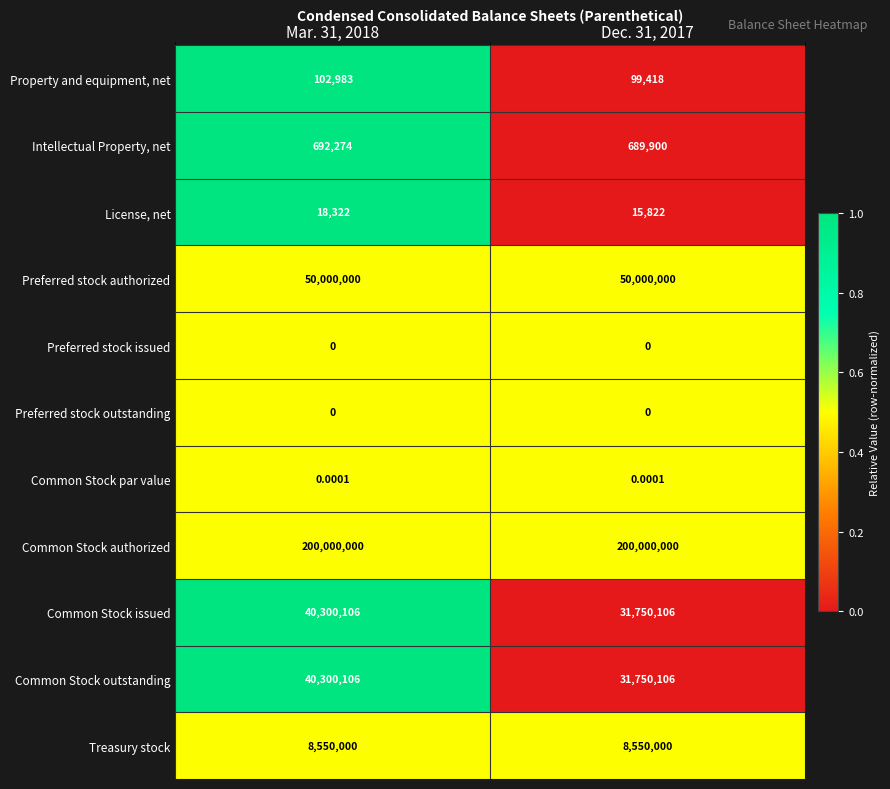

At which category is the sum across all series the highest?

Mar. 31, 2018